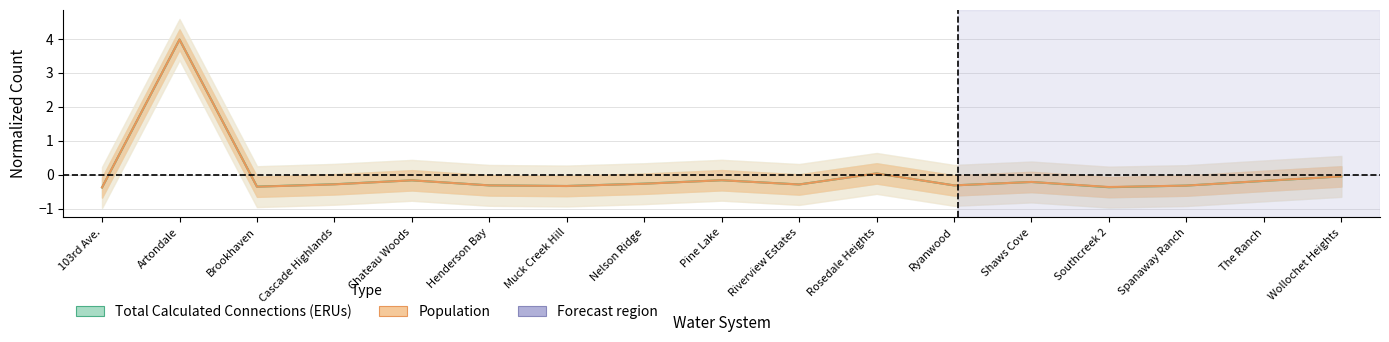

Reading left to right, transcribe all the data shown in this chart.

Total Calculated Connections (ERUs): 103rd Ave.=-0.4	Artondale=4.0	Brookhaven=-0.4	Cascade Highlands=-0.3	Chateau Woods=-0.2	Henderson Bay=-0.3	Muck Creek Hill=-0.3	Nelson Ridge=-0.3	Pine Lake=-0.2	Riverview Estates=-0.3	Rosedale Heights=0.0	Ryanwood=-0.3	Shaws Cove=-0.2	Southcreek 2=-0.4	Spanaway Ranch=-0.3	The Ranch=-0.2	Wollochet Heights=-0.1
Population: 103rd Ave.=-0.4	Artondale=4.0	Brookhaven=-0.4	Cascade Highlands=-0.3	Chateau Woods=-0.2	Henderson Bay=-0.3	Muck Creek Hill=-0.3	Nelson Ridge=-0.3	Pine Lake=-0.2	Riverview Estates=-0.3	Rosedale Heights=0.0	Ryanwood=-0.3	Shaws Cove=-0.2	Southcreek 2=-0.4	Spanaway Ranch=-0.3	The Ranch=-0.2	Wollochet Heights=-0.1